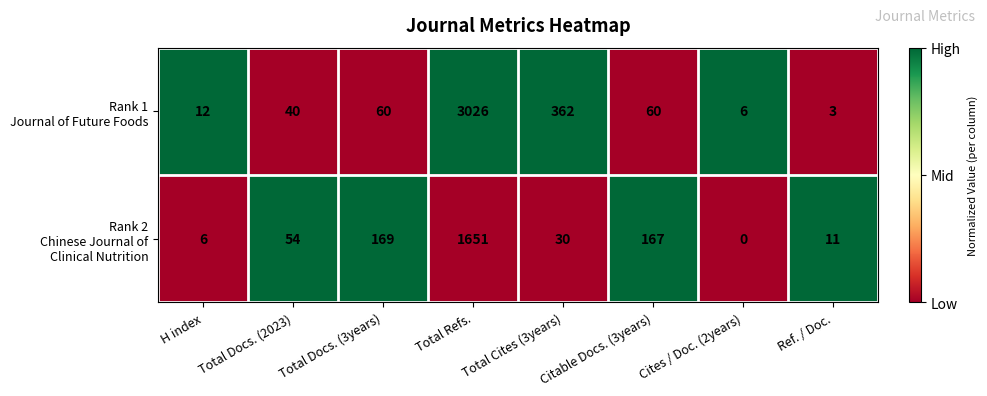

At which category does the chart reach its minimum across all series?

Cites / Doc. (2years)